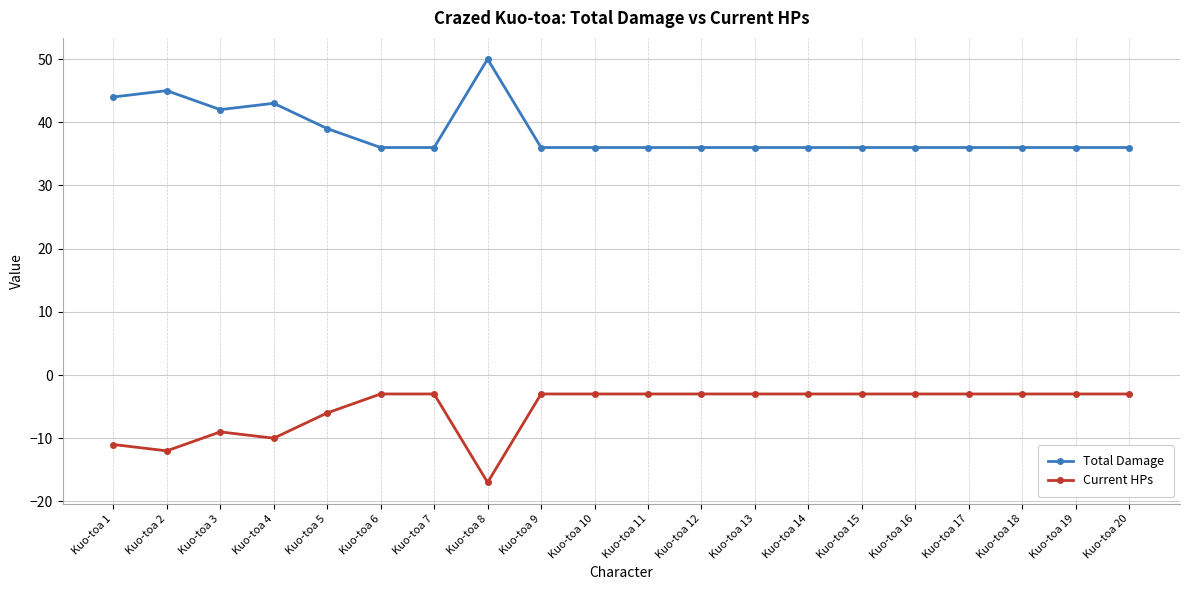

Rank the series by their maximum value, from lowest to highest.

Current HPs, Total Damage